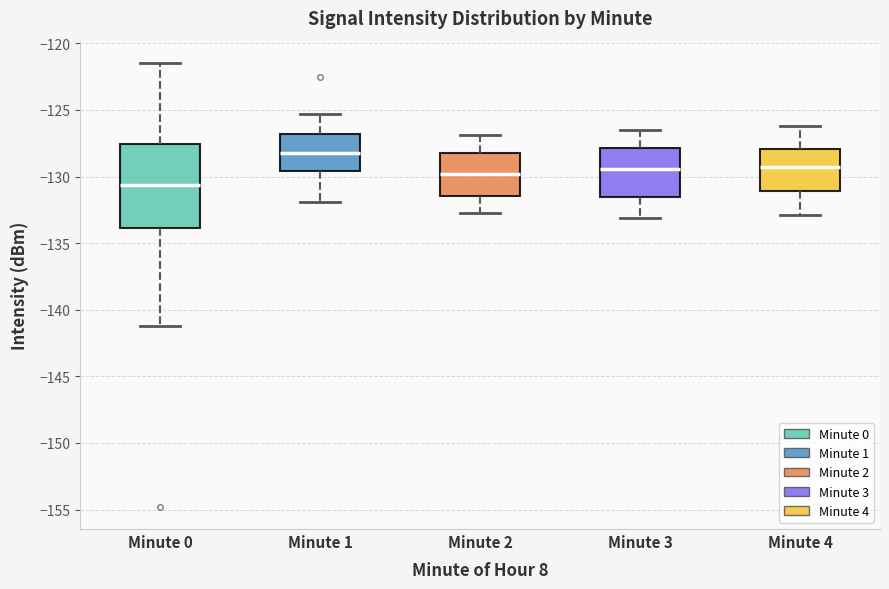

Reading left to right, read every box against the y-axis: the position of its median line, the range the box covers, and the ends of its whiskers. The values are not printed on the chart, so give them approximately, as read against the axis.

Minute 0: median -130.5, box -134.0 to -127.5, whiskers -141.0 to -121.5
Minute 1: median -128.0, box -129.5 to -127.0, whiskers -132.0 to -125.5
Minute 2: median -130.0, box -131.5 to -128.0, whiskers -132.5 to -127.0
Minute 3: median -129.5, box -131.5 to -128.0, whiskers -133.0 to -126.5
Minute 4: median -129.5, box -131.0 to -128.0, whiskers -133.0 to -126.0